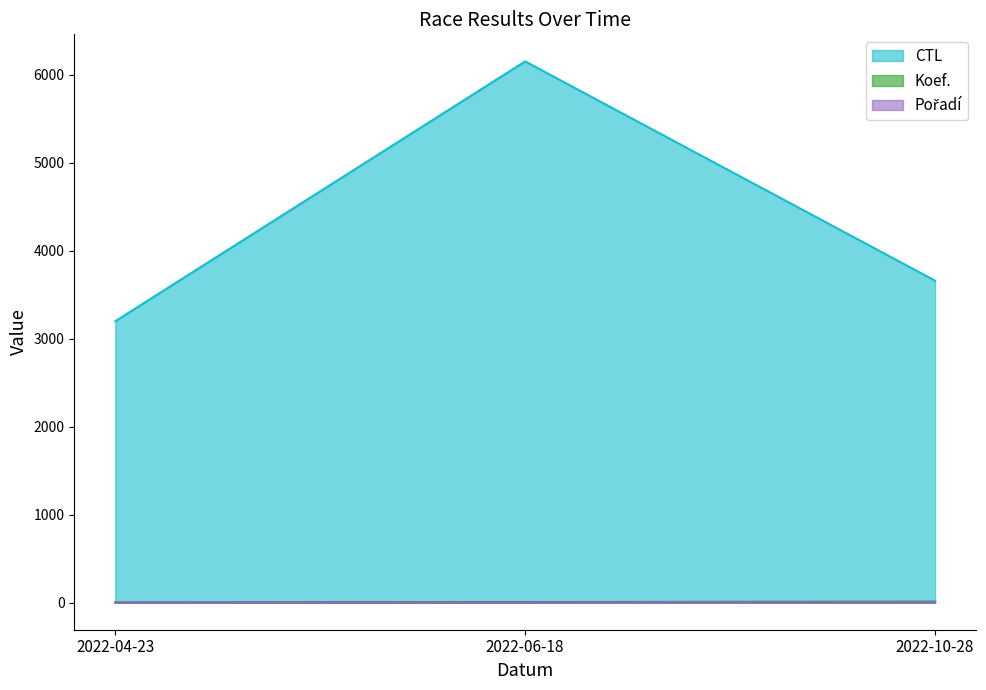

Reading left to right, what are all the values shown in this chart?

CTL: 3200	6154	3661
Koef.: 4	7	12
Pořadí: 1	3	5